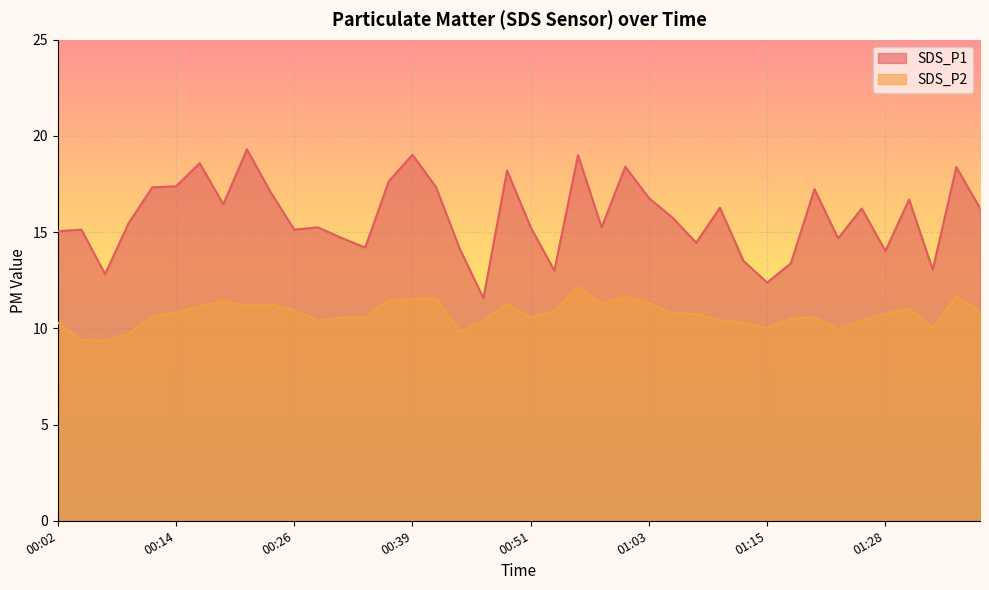

What is the difference between the second highest and second lowest values in the SDS_P1 series?

6.6